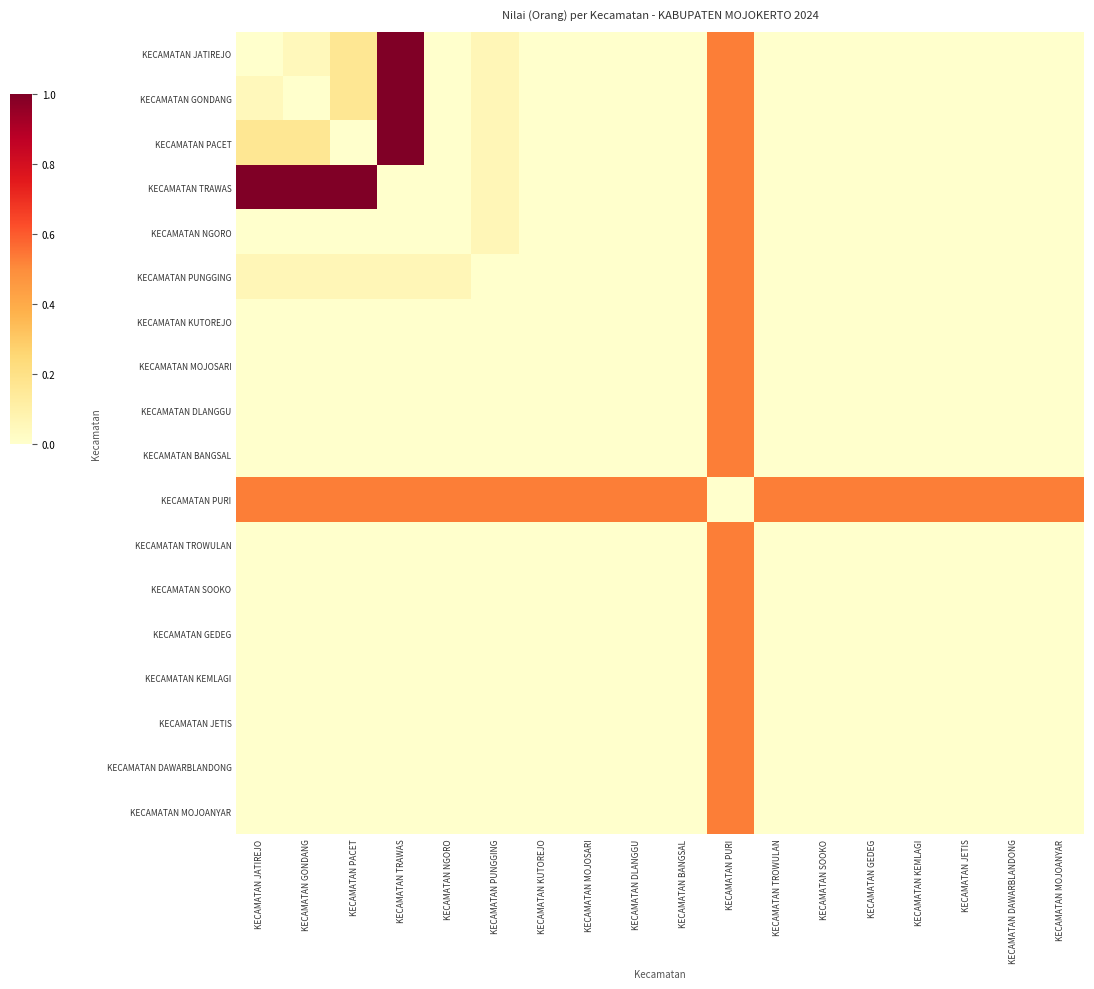

At which category is the sum across all series the highest?

KECAMATAN PURI